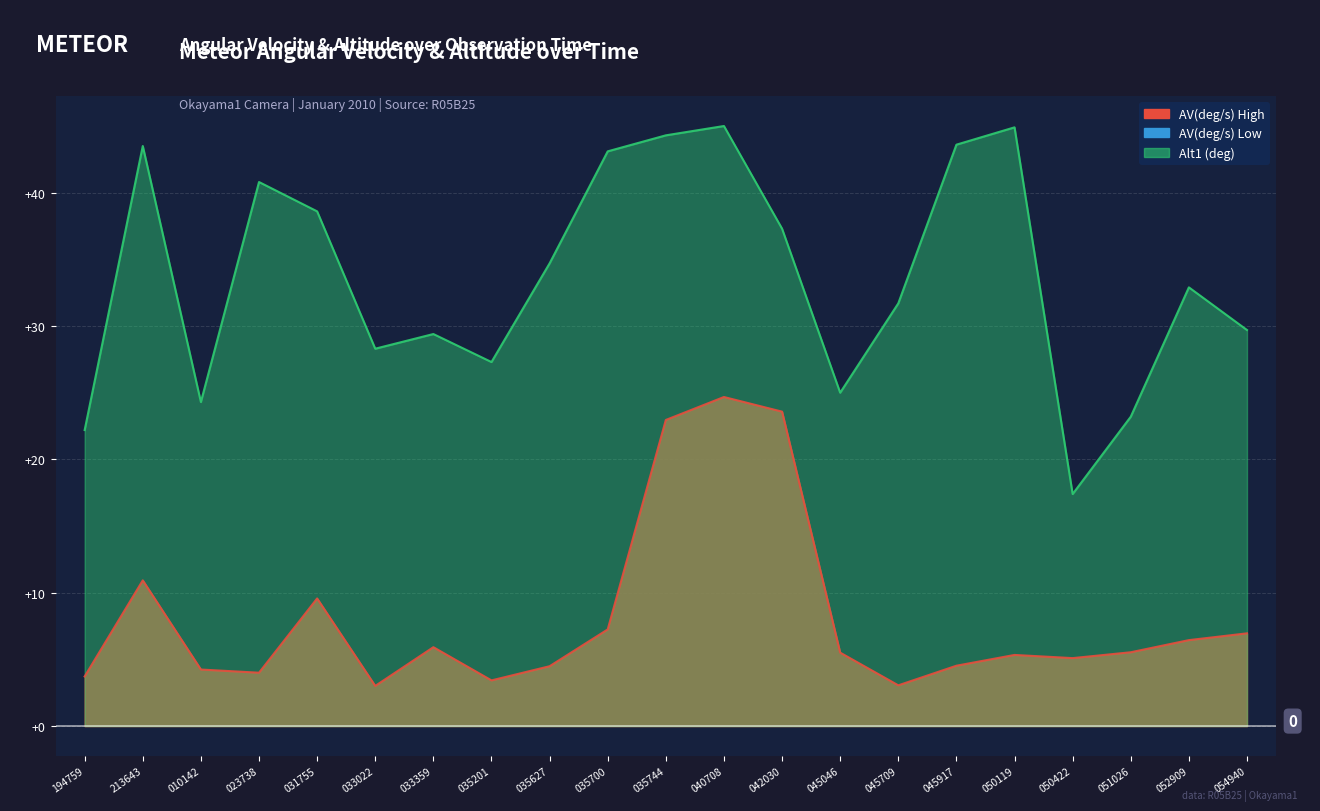

How many data points in AV(deg/s) are above 5?

13